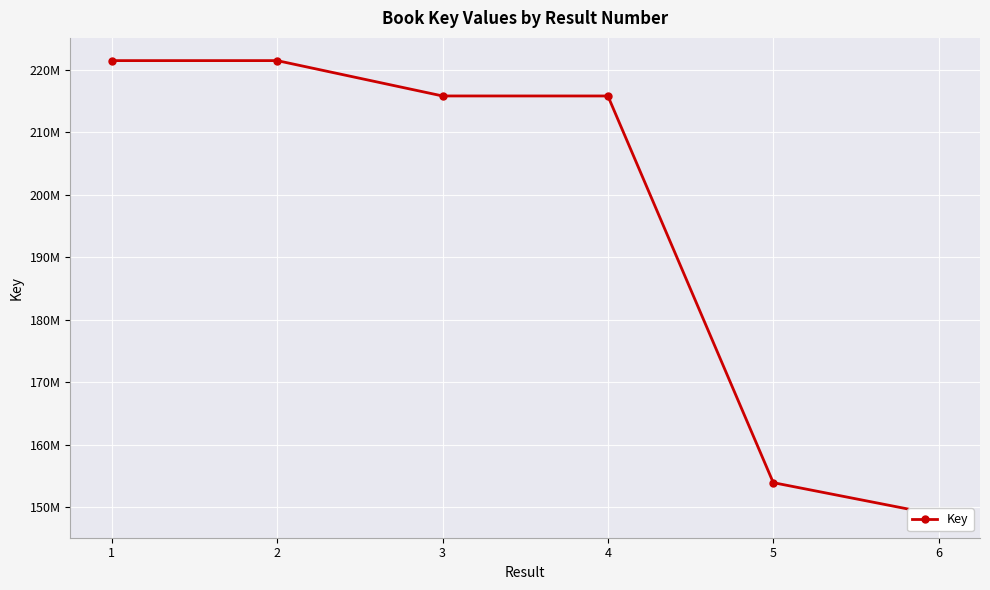

How many data points does each series have?

6